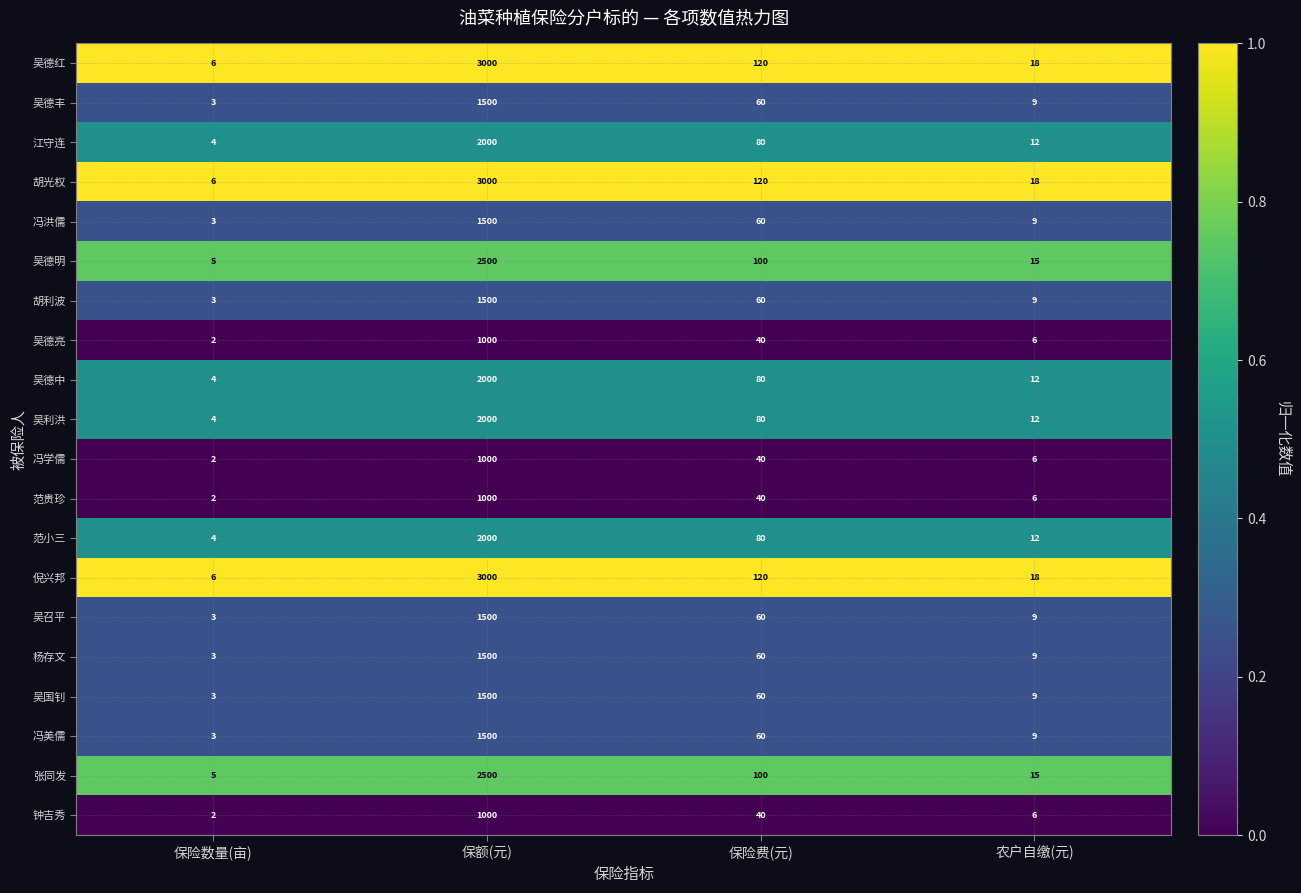

Rank the categories by 吴德丰 value from lowest to highest.

保险数量(亩), 农户自缴(元), 保险费(元), 保额(元)